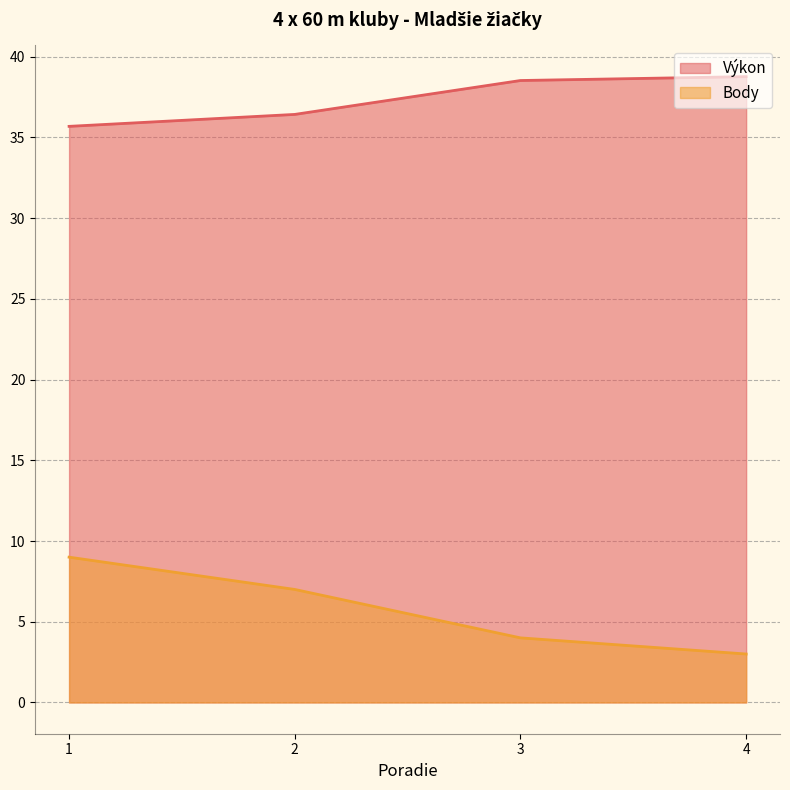

True or false: Body and Výkon intersect in this chart.

False